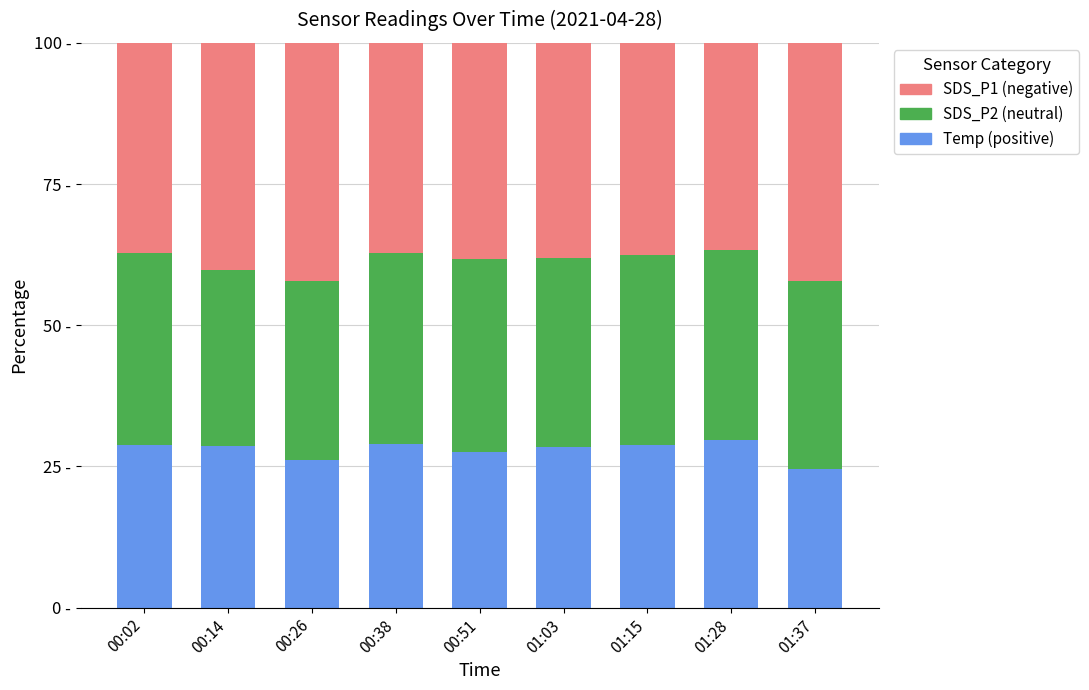

Does the chart contain any negative values?

No